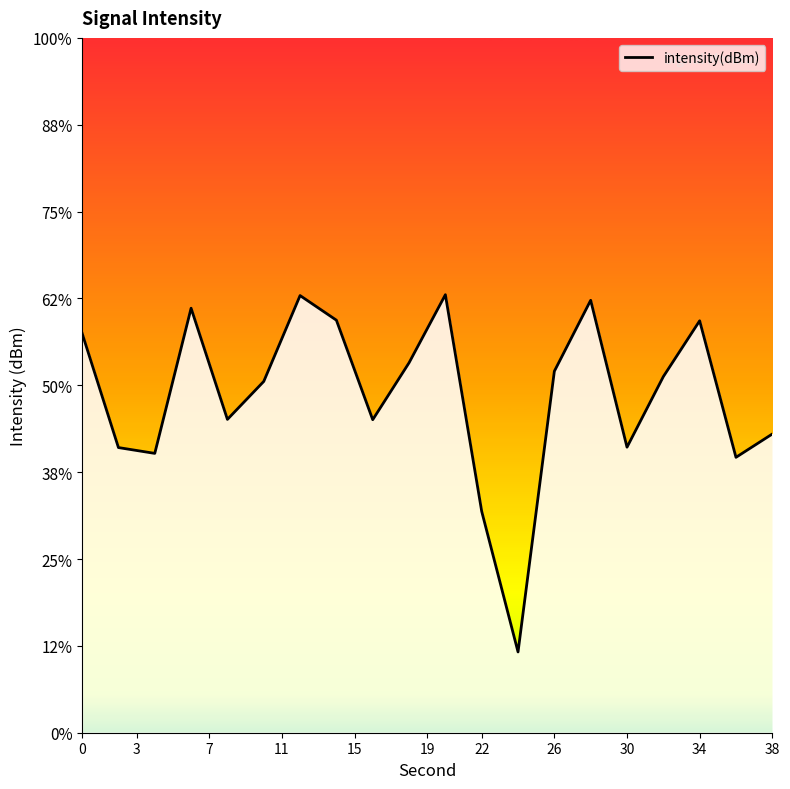

How many lines are shown in the chart?

1